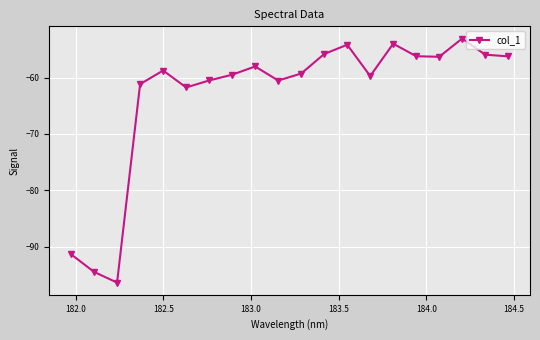

What is the value of the 4th point from the left?

-61.2